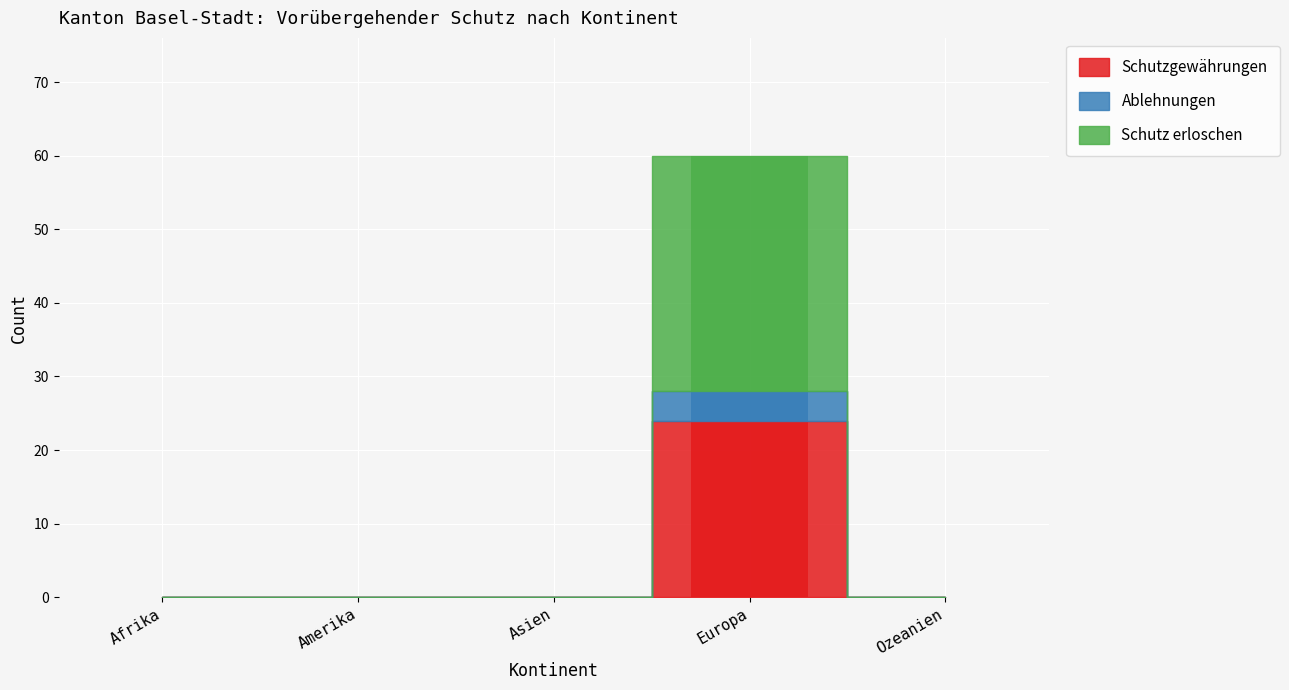

Which series has the largest range (max minus min)?

Schutz erloschen